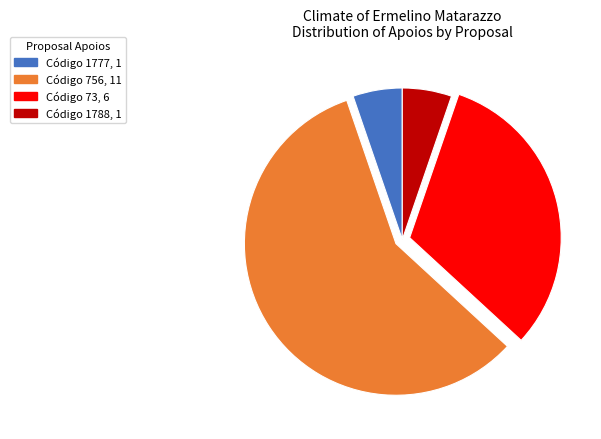

How many segments does this pie chart have?

4